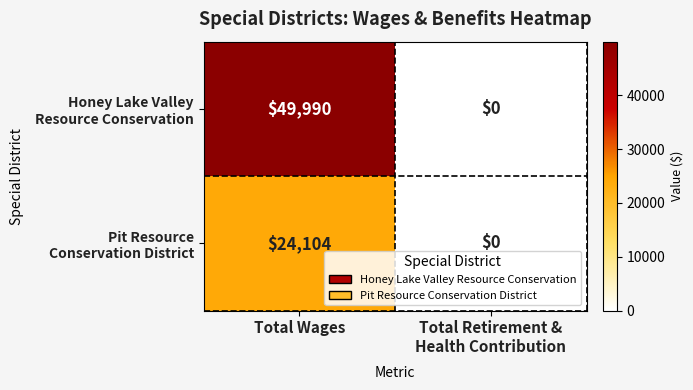

At which category is the sum across all series the highest?

Total Wages